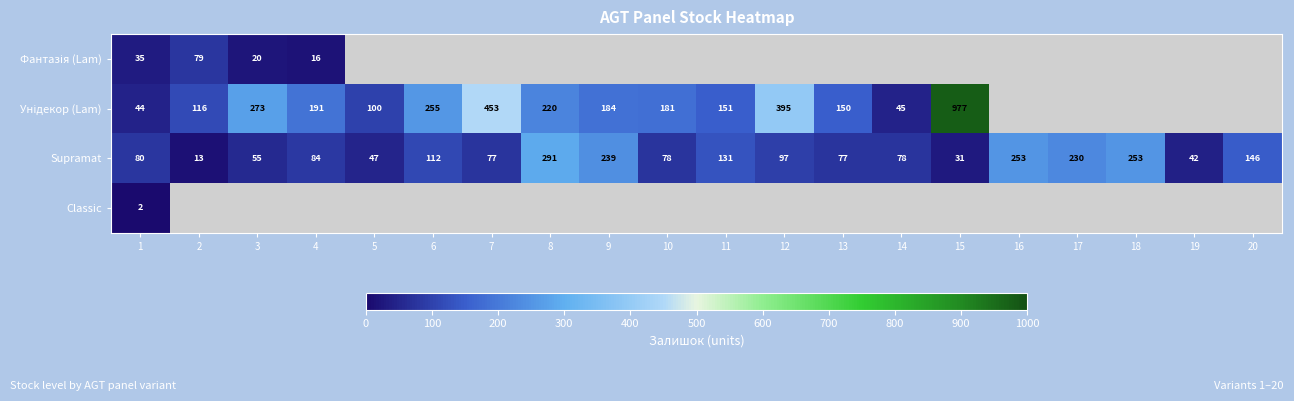

What is the difference between the maximum and minimum values in the Supramat series?

278